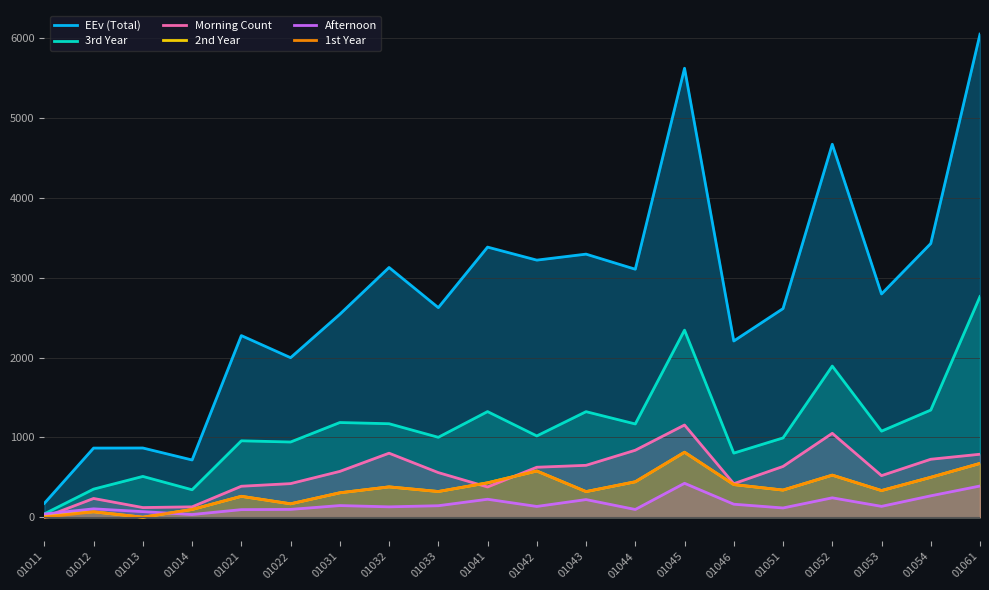

List the labels in order of 3rd Year value, smallest first.

01011, 01014, 01012, 01013, 01046, 01022, 01021, 01051, 01033, 01042, 01053, 01044, 01032, 01031, 01043, 01041, 01054, 01052, 01045, 01061